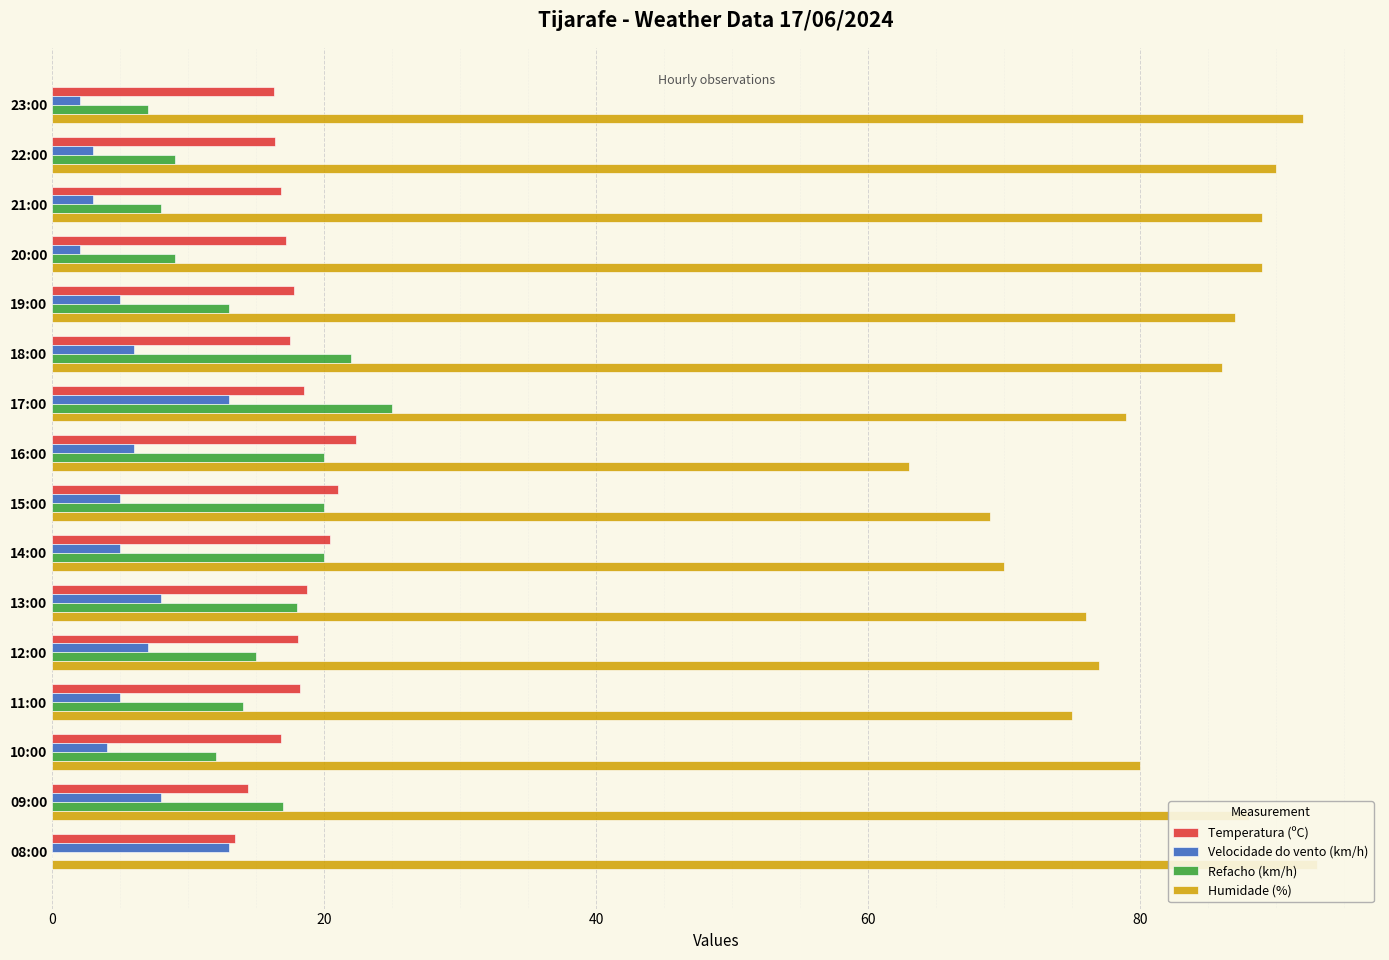

How many categories are shown in the chart?

16